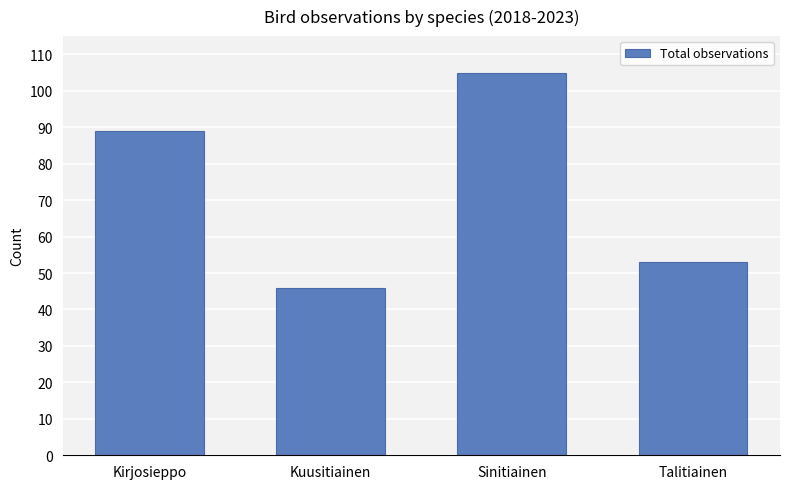

What is the label of the 1st bar from the right?

Talitiainen